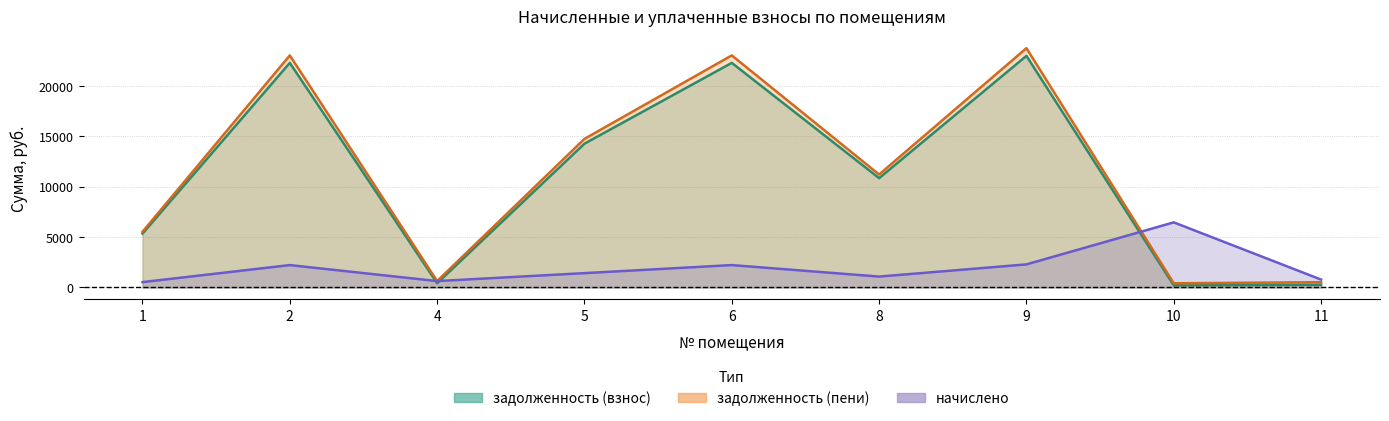

How many series are shown in this chart?

3